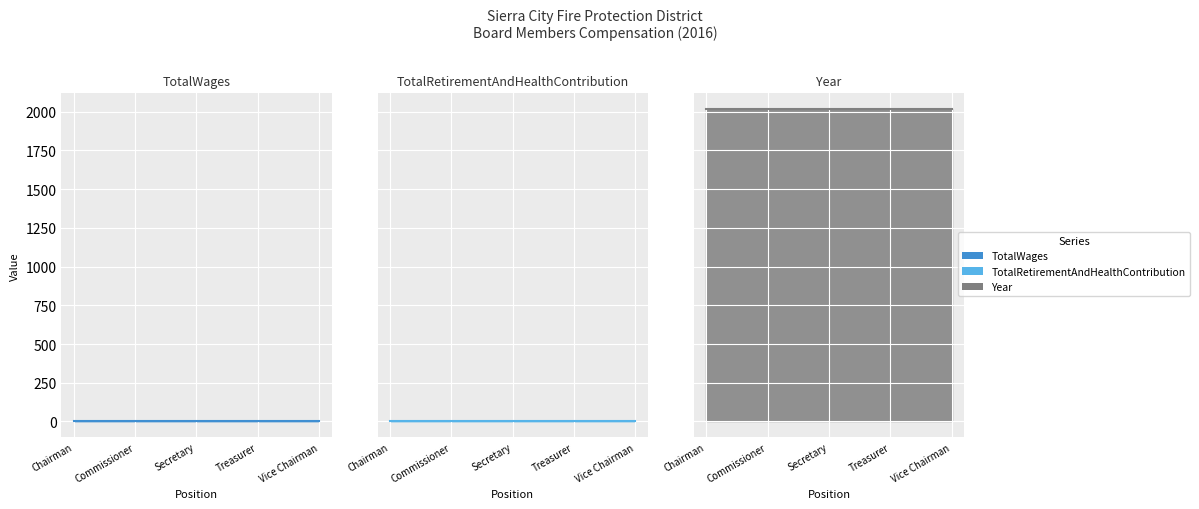

Reading left to right, list all the values displayed in this chart.

TotalWages: 0	0	0	0	0
TotalRetirementAndHealthContribution: 0	0	0	0	0
Year: 2016	2016	2016	2016	2016